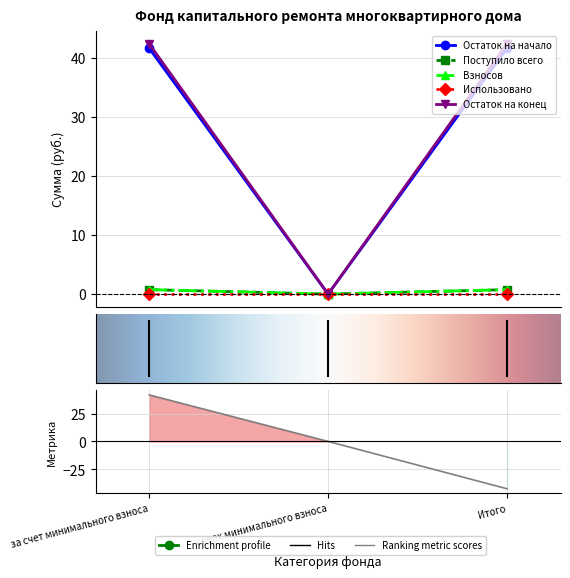

What is the total value across all series at Итого?

85.5